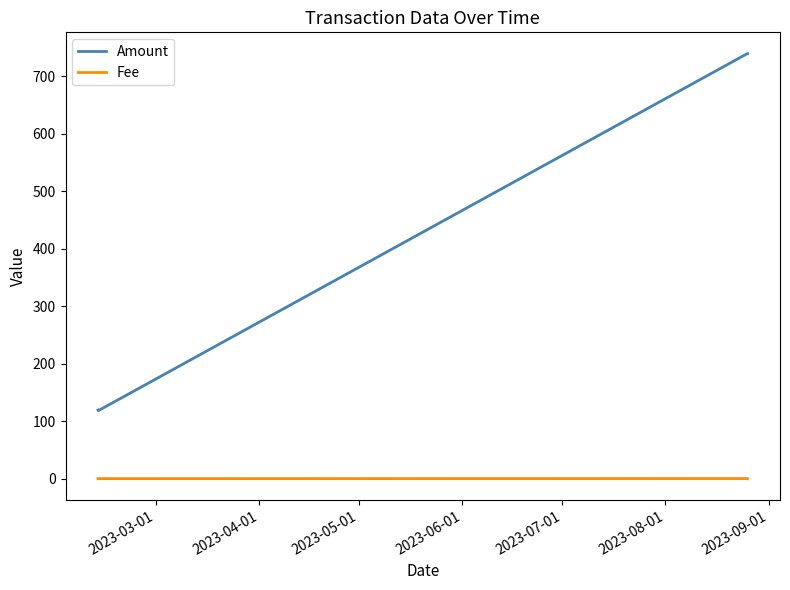

How many lines are shown in the chart?

2